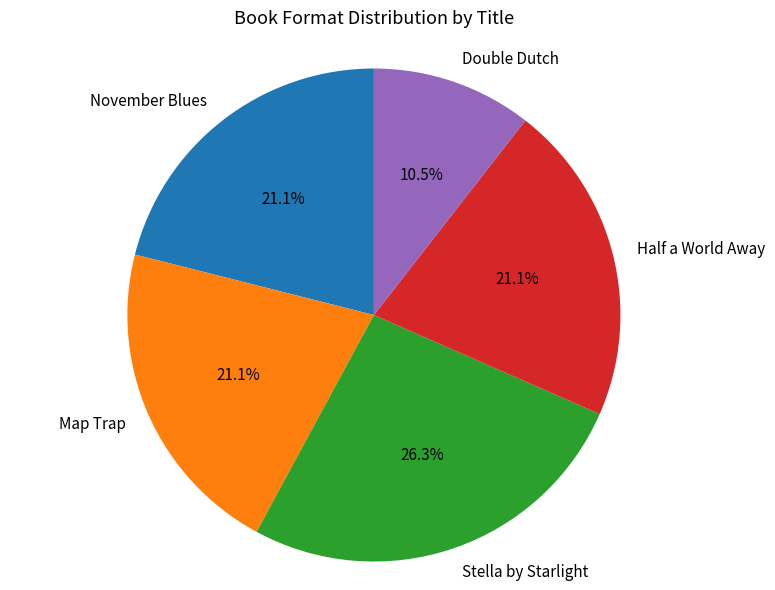

Which category has the biggest portion of the pie?

Stella by Starlight